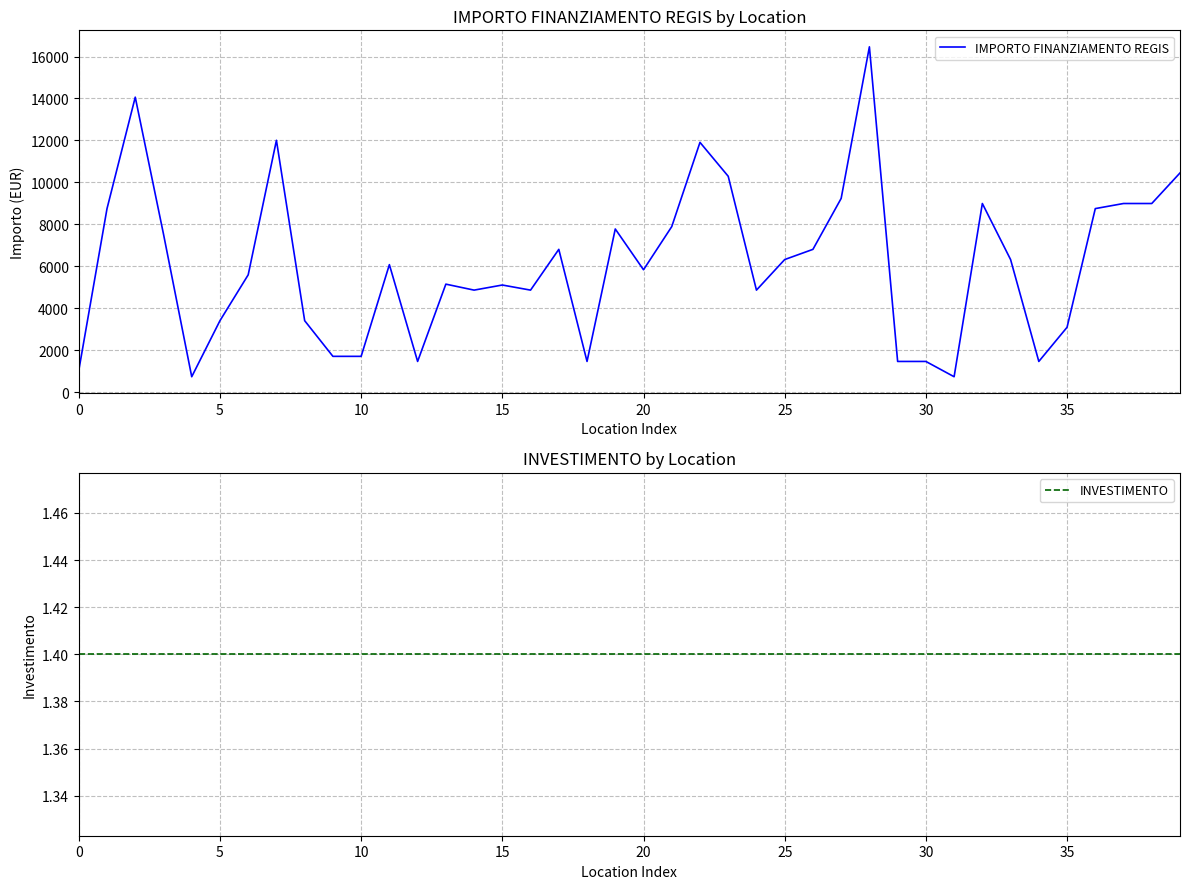

What is the highest value of the IMPORTO FINANZIAMENTO REGIS series?

16464